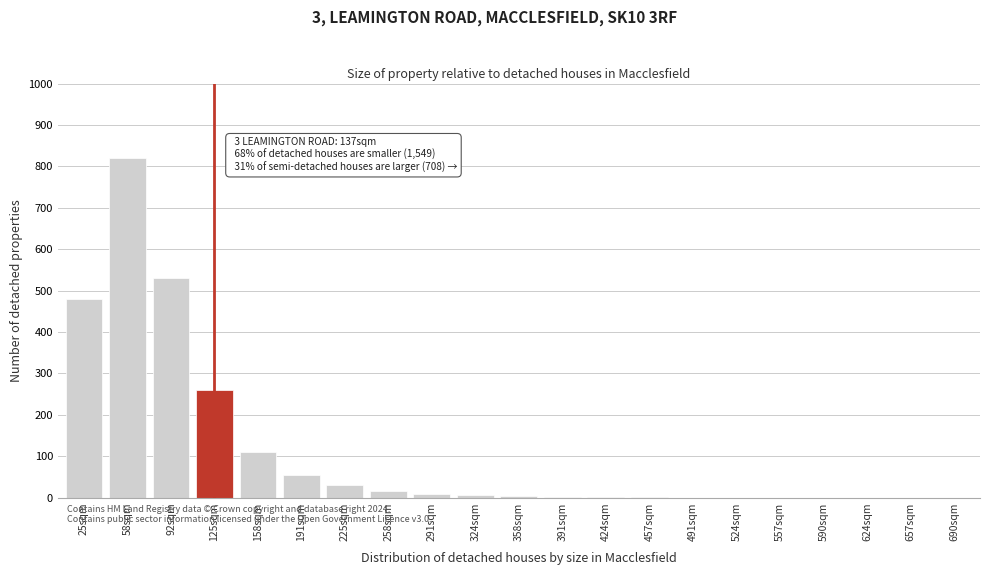

Which has a higher value, 225sqm or 125sqm?

125sqm